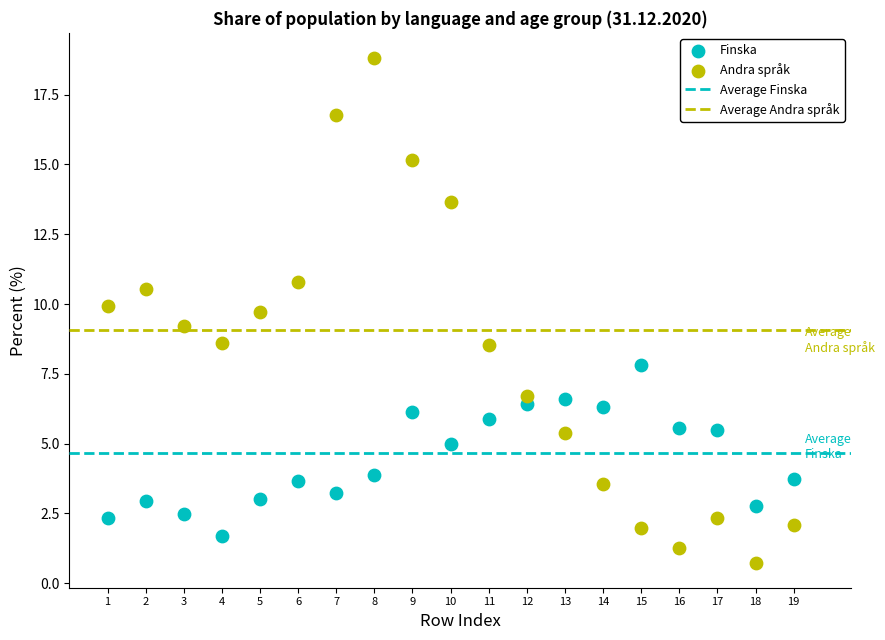

Across all data points, what is the range of Y values (max minus min)?

18.1